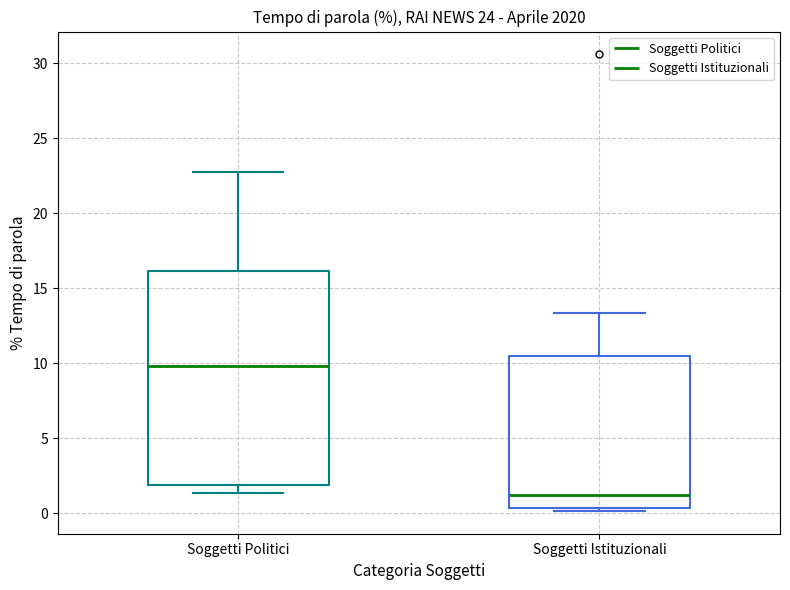

Where is the lower edge of the box for Soggetti Politici on the y-axis? The values are not printed on the chart, so give them approximately, as read against the axis.

2.0